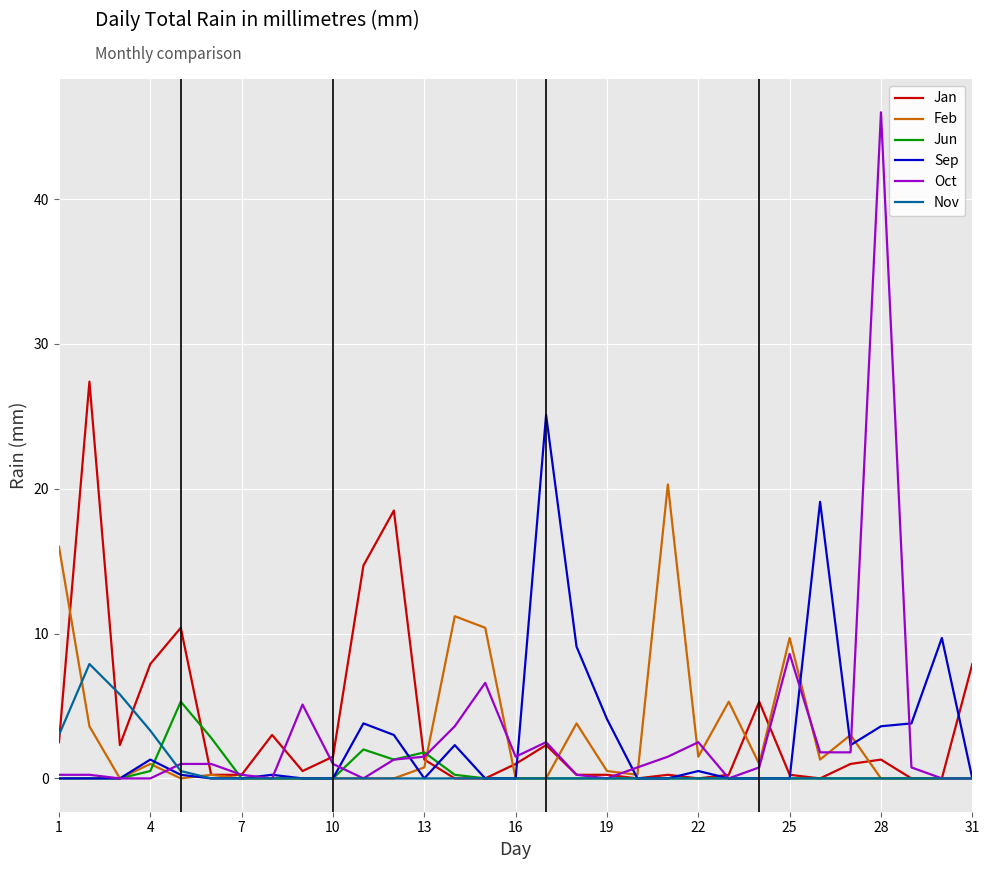

Does the chart have visible grid lines?

Yes